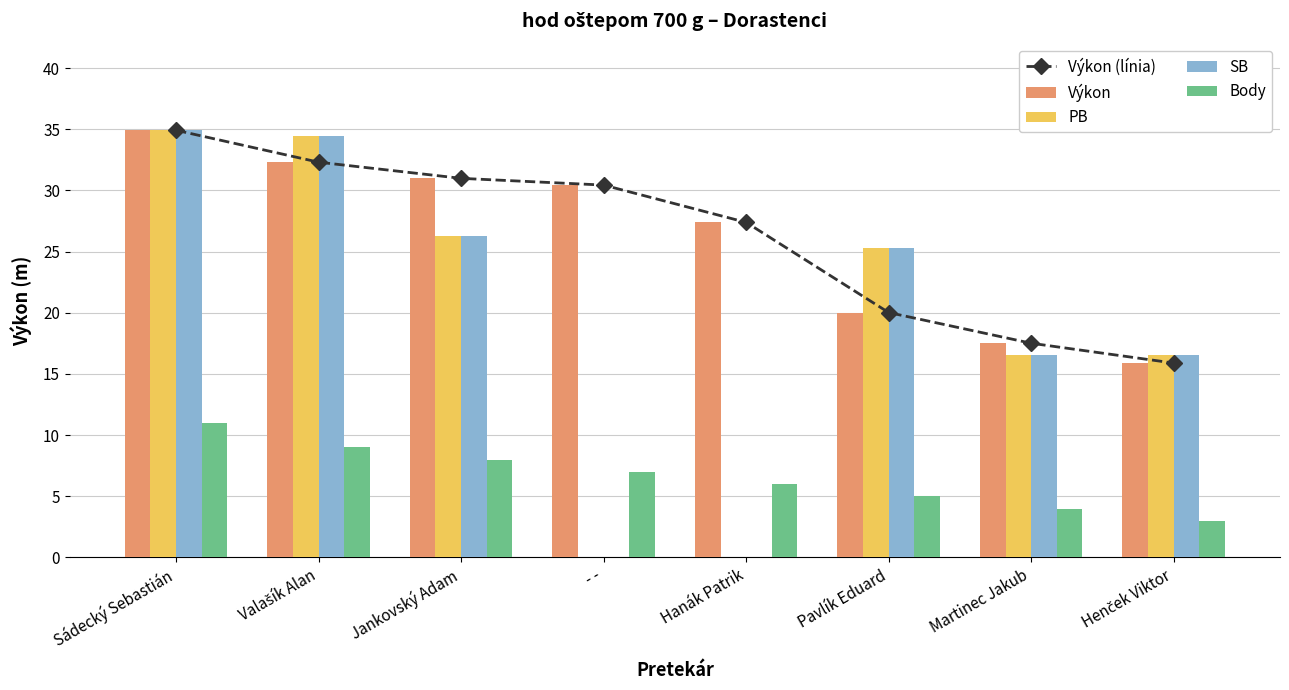

Reading left to right, transcribe all the data shown in this chart.

Výkon (línia): Sádecký Sebastián=34.9	Valašík Alan=32.3	Jankovský Adam=31.0	- -=30.4	Hanák Patrik=27.4	Pavlík Eduard=20.0	Martinec Jakub=17.5	Henček Viktor=15.9
Výkon: Sádecký Sebastián=34.9	Valašík Alan=32.3	Jankovský Adam=31.0	- -=30.4	Hanák Patrik=27.4	Pavlík Eduard=20.0	Martinec Jakub=17.5	Henček Viktor=15.9
PB: Sádecký Sebastián=35.0	Valašík Alan=34.5	Jankovský Adam=26.2	- -=0.0	Hanák Patrik=0.0	Pavlík Eduard=25.3	Martinec Jakub=16.5	Henček Viktor=16.5
SB: Sádecký Sebastián=35.0	Valašík Alan=34.5	Jankovský Adam=26.2	- -=0.0	Hanák Patrik=0.0	Pavlík Eduard=25.3	Martinec Jakub=16.5	Henček Viktor=16.5
Body: Sádecký Sebastián=11.0	Valašík Alan=9.0	Jankovský Adam=8.0	- -=7.0	Hanák Patrik=6.0	Pavlík Eduard=5.0	Martinec Jakub=4.0	Henček Viktor=3.0